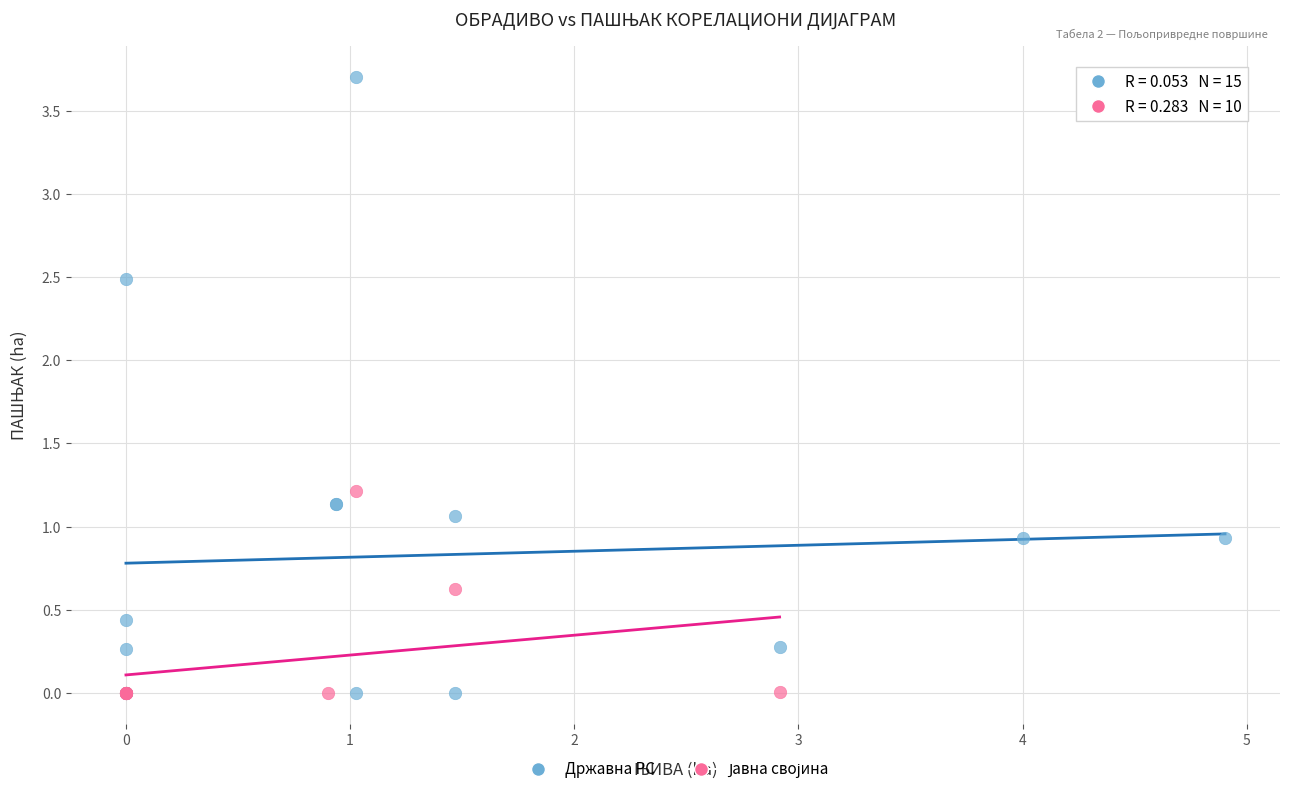

Which series reaches the maximum Y coordinate?

Државна РС